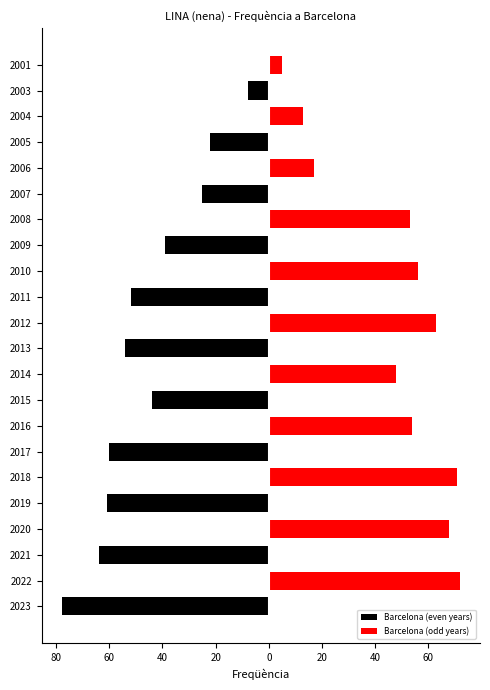

What are all the series names shown in the legend?

Barcelona (even years), Barcelona (odd years)